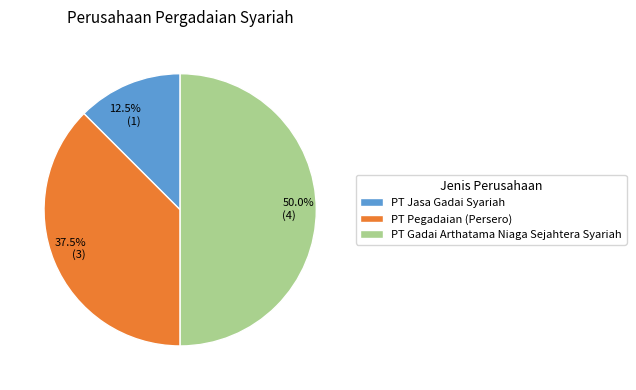

What portion of the pie excludes PT Pegadaian (Persero)?

62.5%